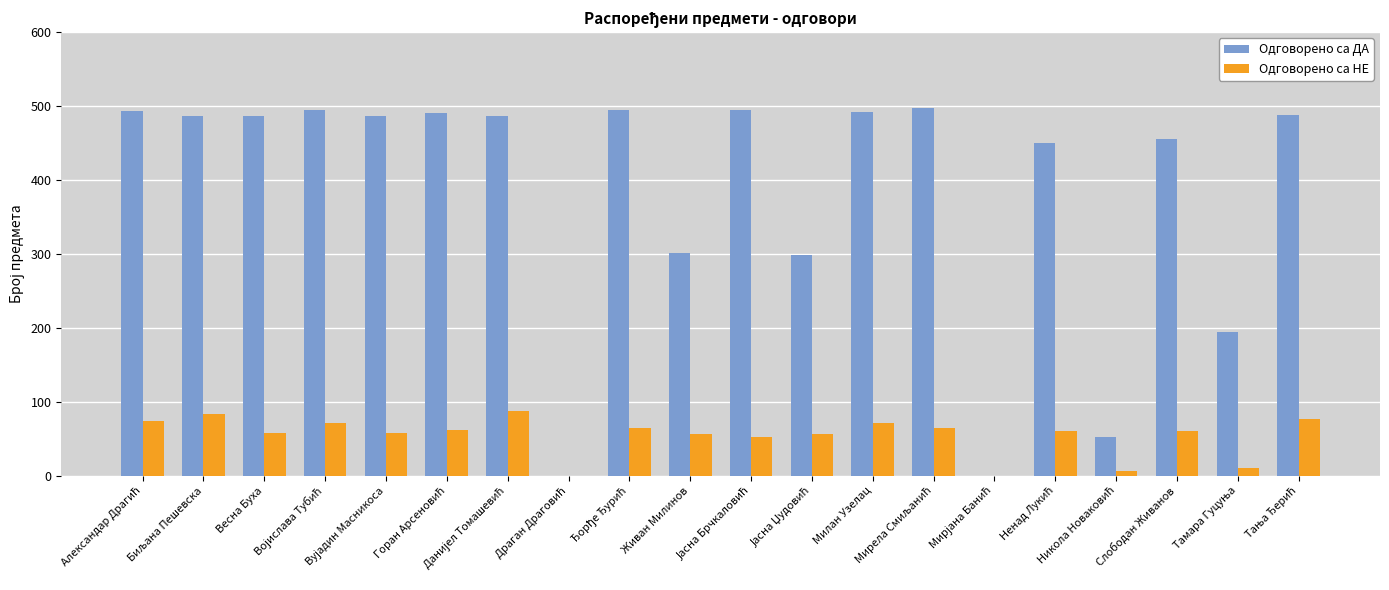

What is the highest value of the Одговорено са НЕ series?

88